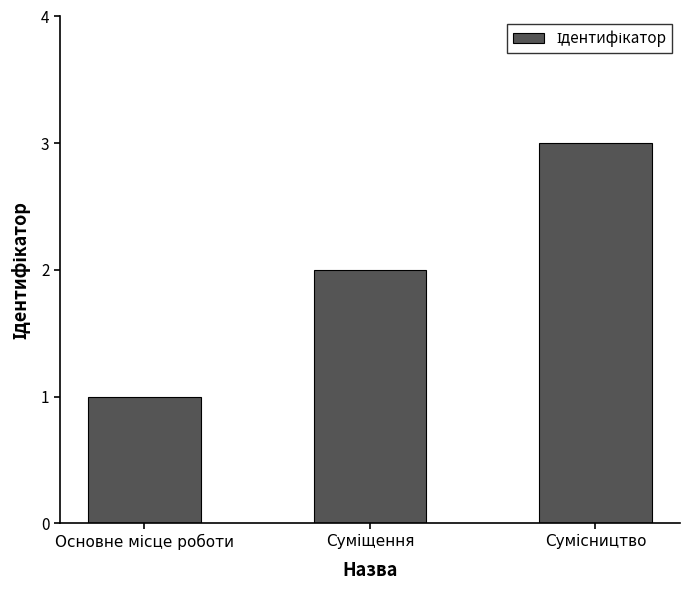

What is the maximum value shown in the chart?

3